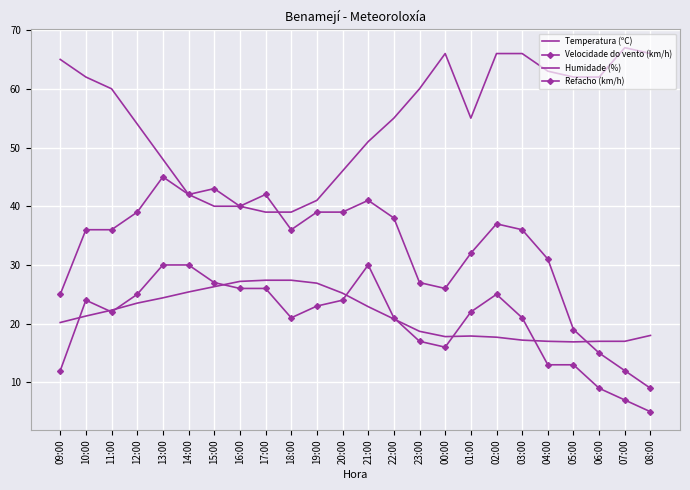

In Humidade (%), how many points are lower than both neighbors (excluding endpoints)?

1